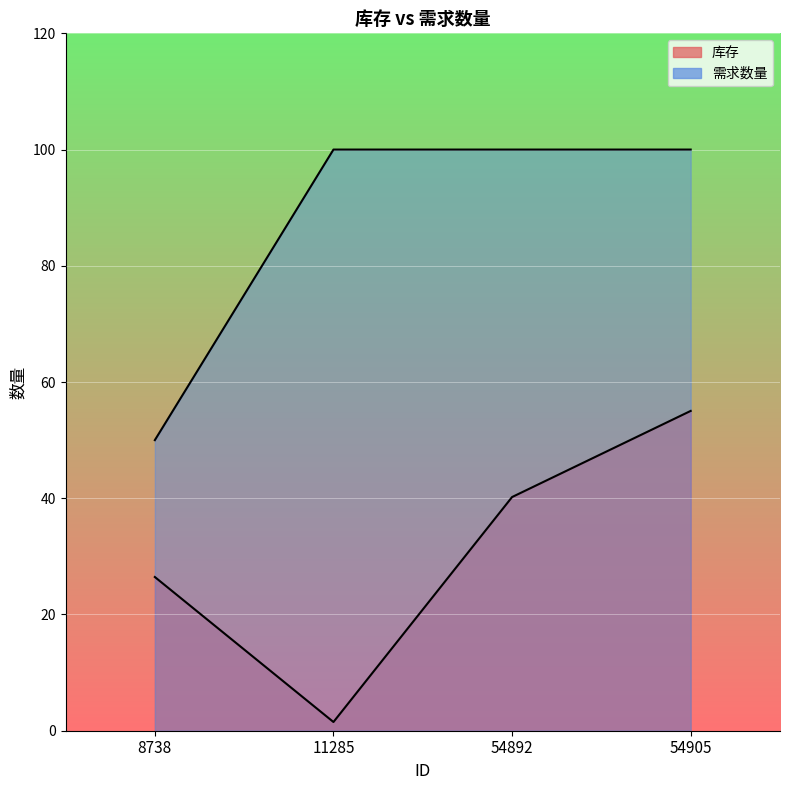

List the labels in order of 需求数量 value, largest first.

11285, 54892, 54905, 8738